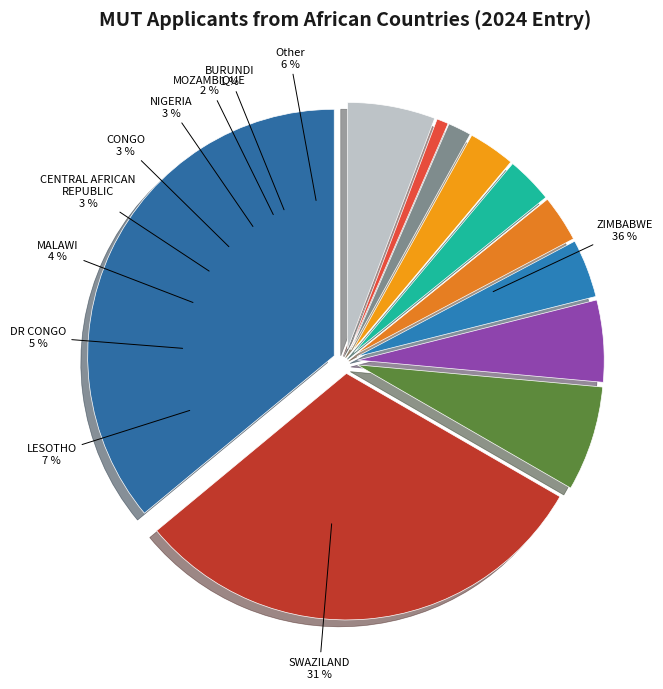

To the nearest percent, what portion does DEMOCRATIC REPUBLIC OF CONGO represent?

5%